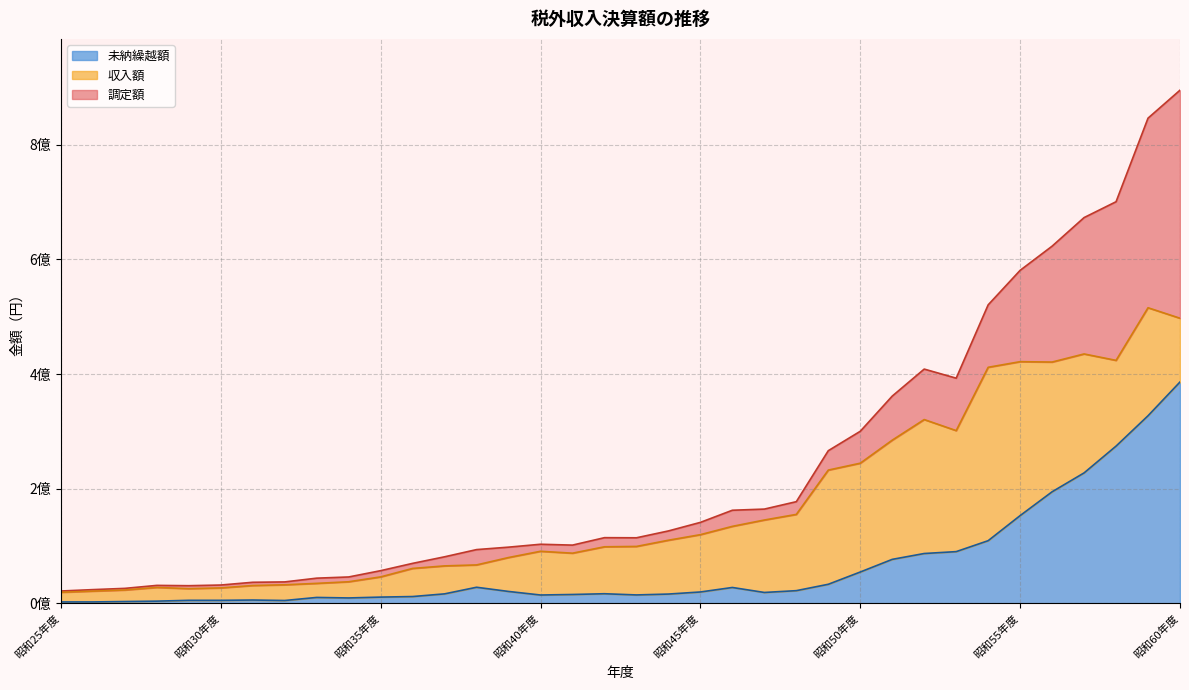

Does the chart have visible grid lines?

Yes